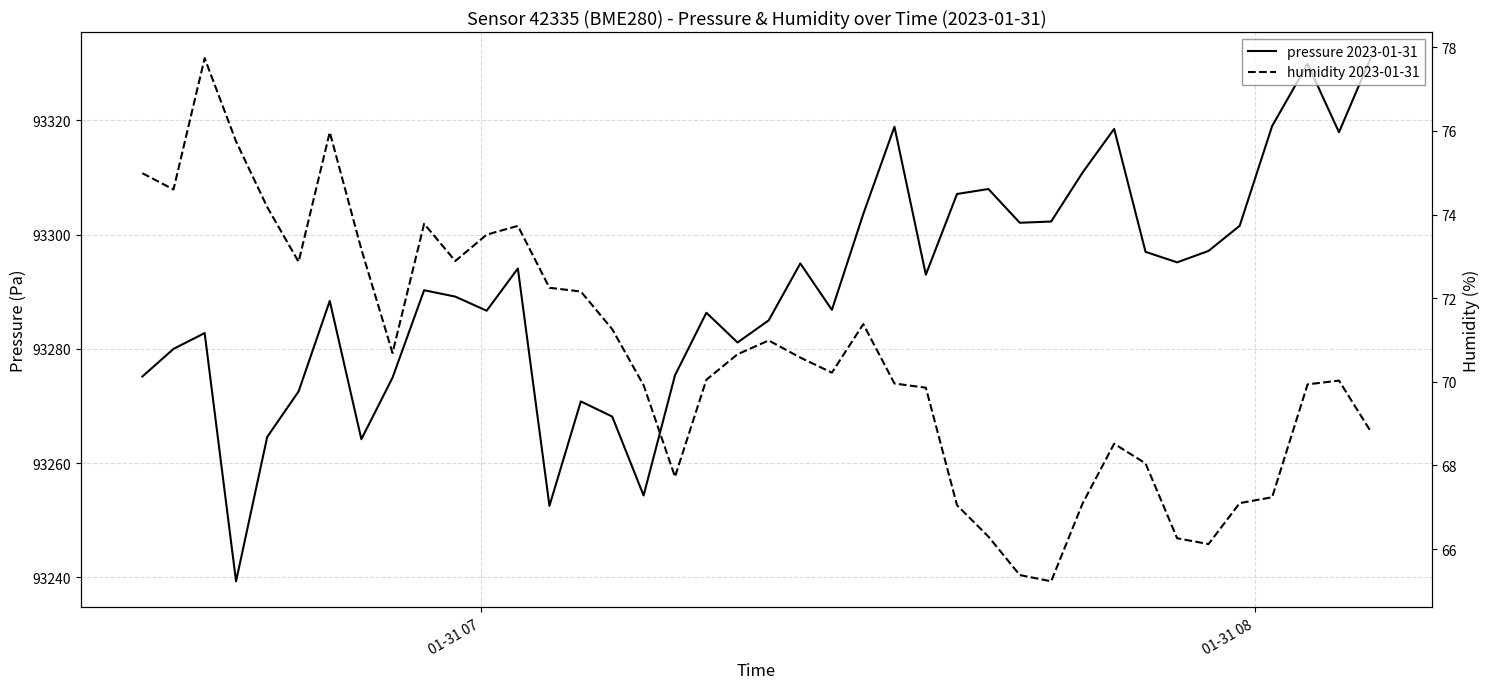

How many lines are shown in the chart?

2